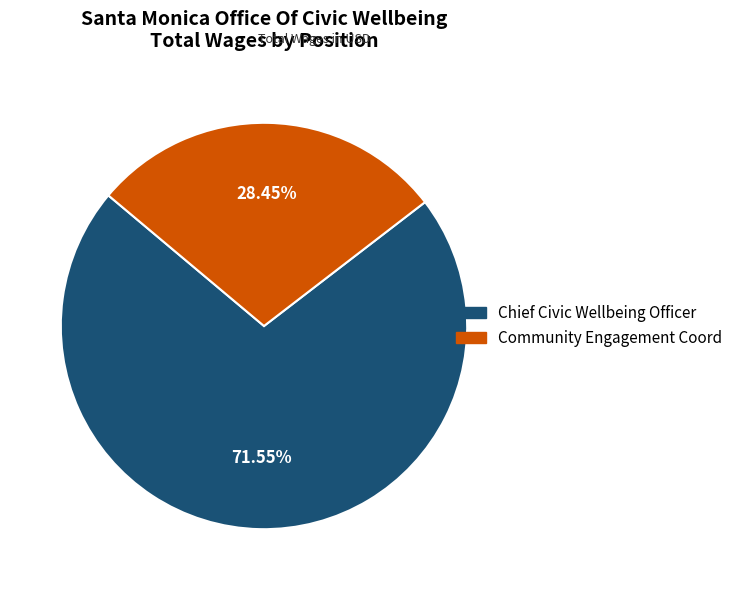

What is the ratio of the value at Community Engagement Coord to the value at Chief Civic Wellbeing Officer?

0.4